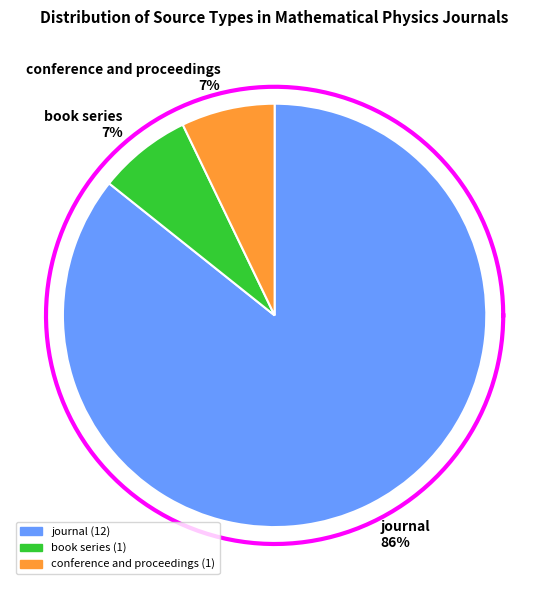

To the nearest percent, what is the difference between the conference and proceedings and journal slice percentages?

79%